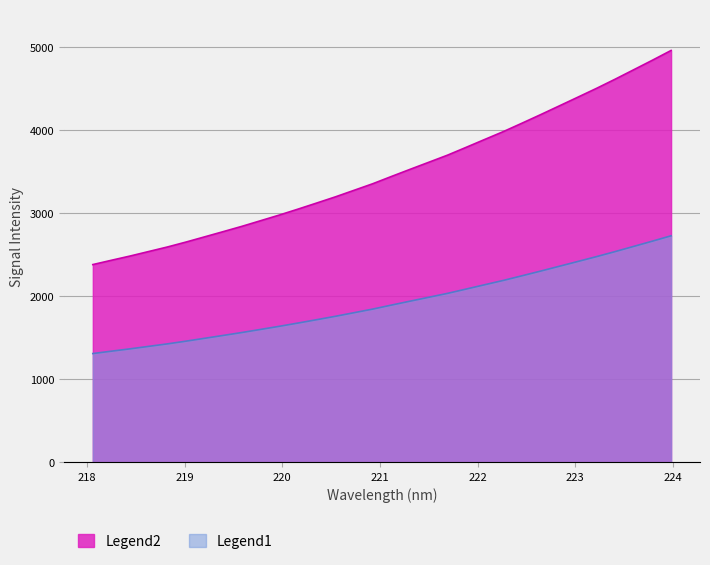

What is the label of the 14th point from the right?

221.4993